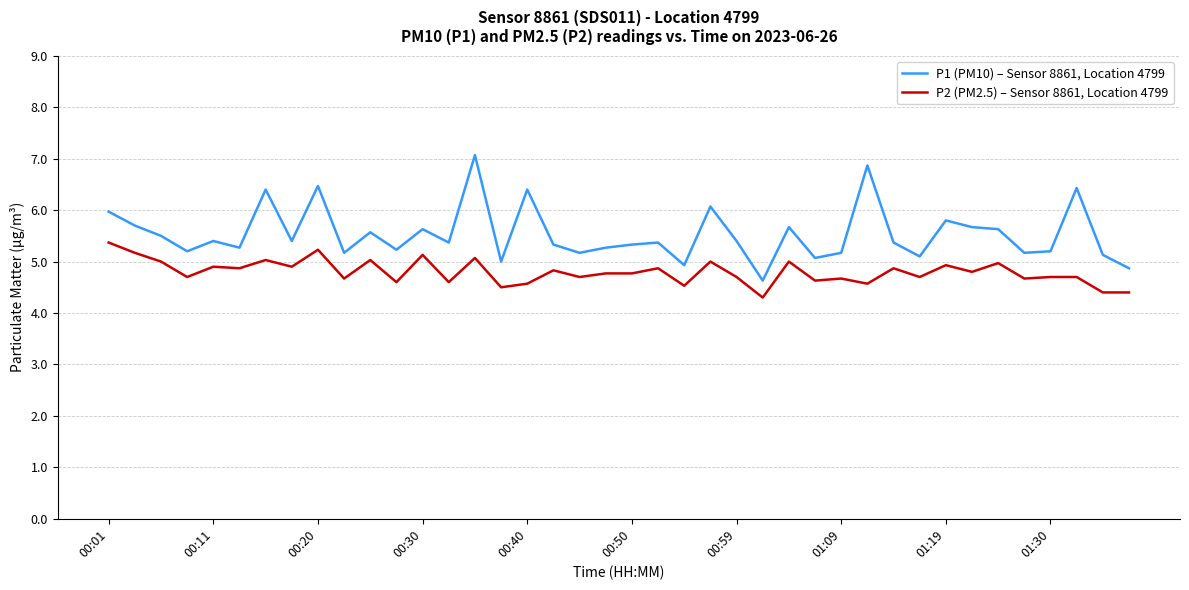

List the series in order of their peak value, lowest first.

P2 (PM2.5) – Sensor 8861, Location 4799, P1 (PM10) – Sensor 8861, Location 4799